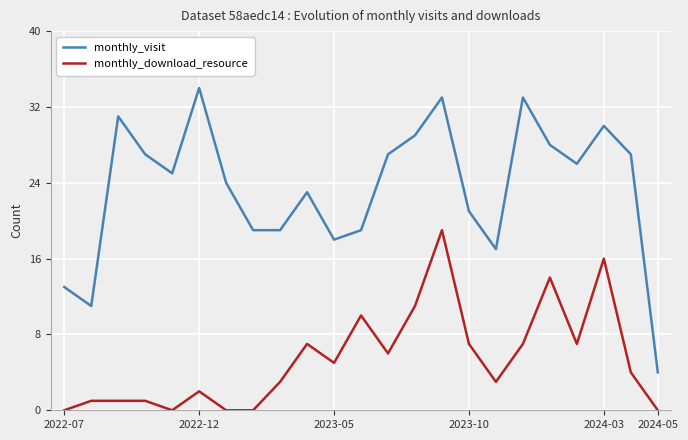

What is the difference between the maximum and minimum values in the monthly_visit series?

30